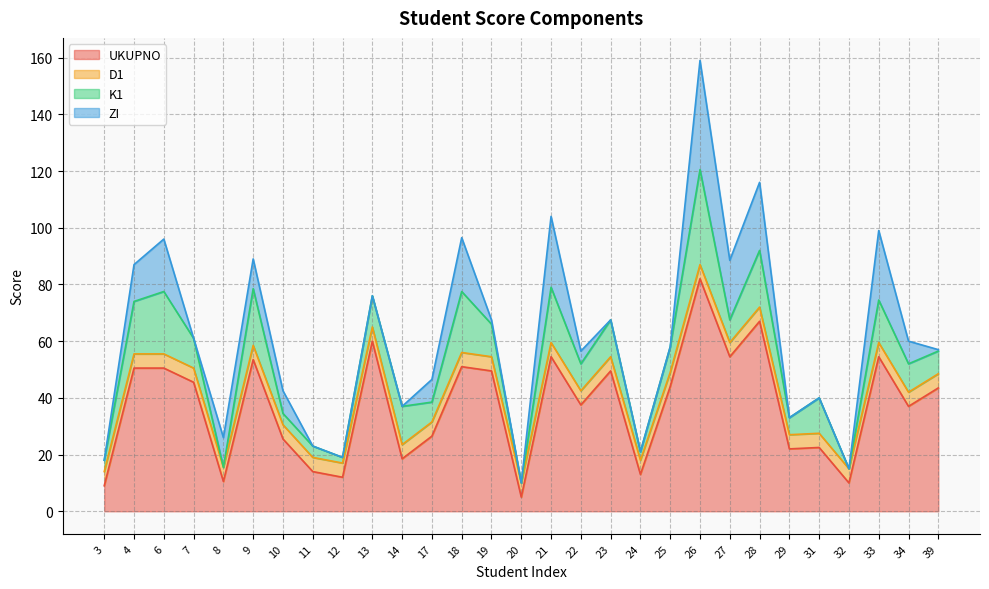

Which series has the widest spread of values?

UKUPNO